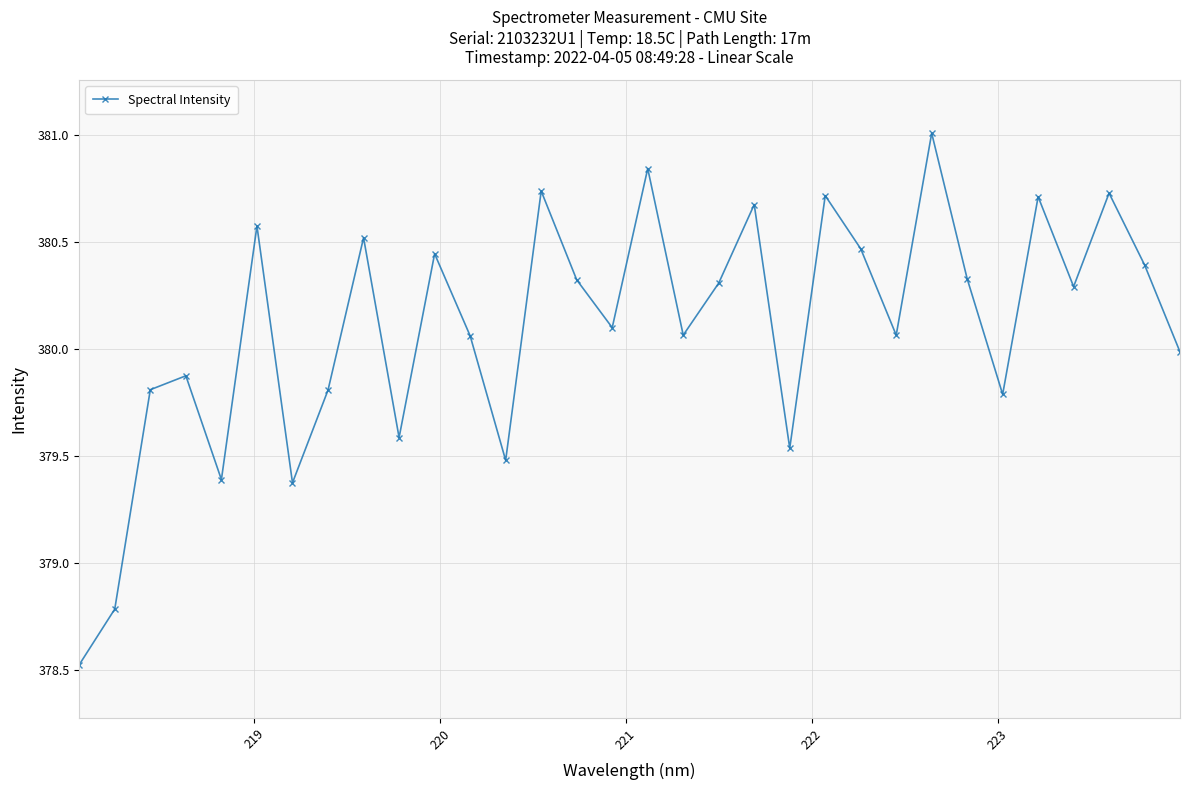

What is the difference between the second highest and minimum values?

2.3